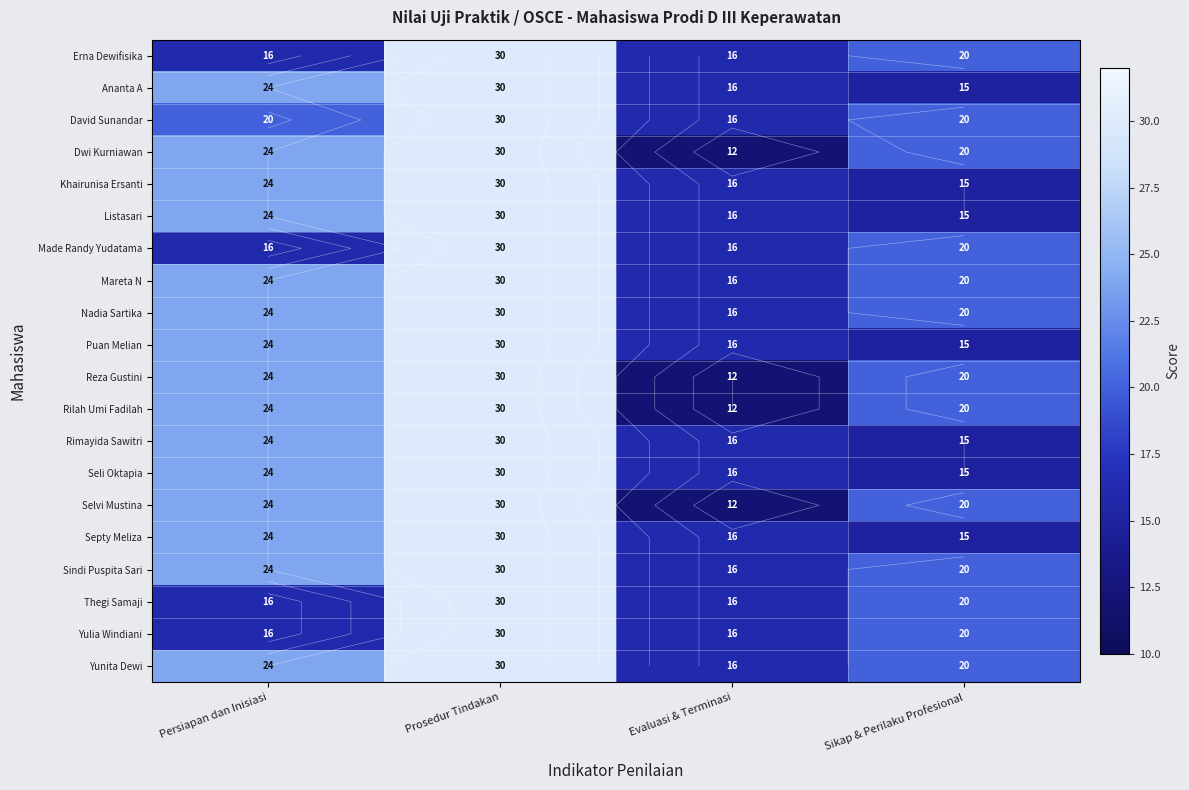

True or false: Yulia Windiani has a value of 16 at Evaluasi & Terminasi.

True